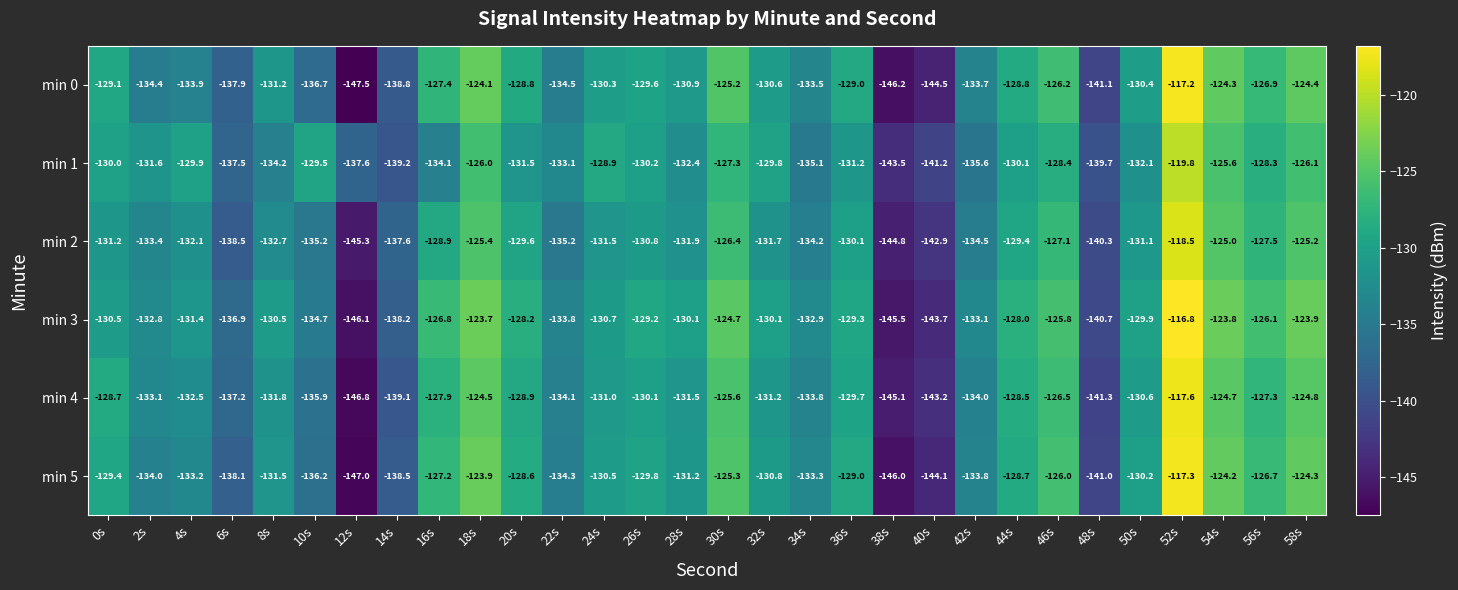

What is the maximum value shown in the chart?

-116.8